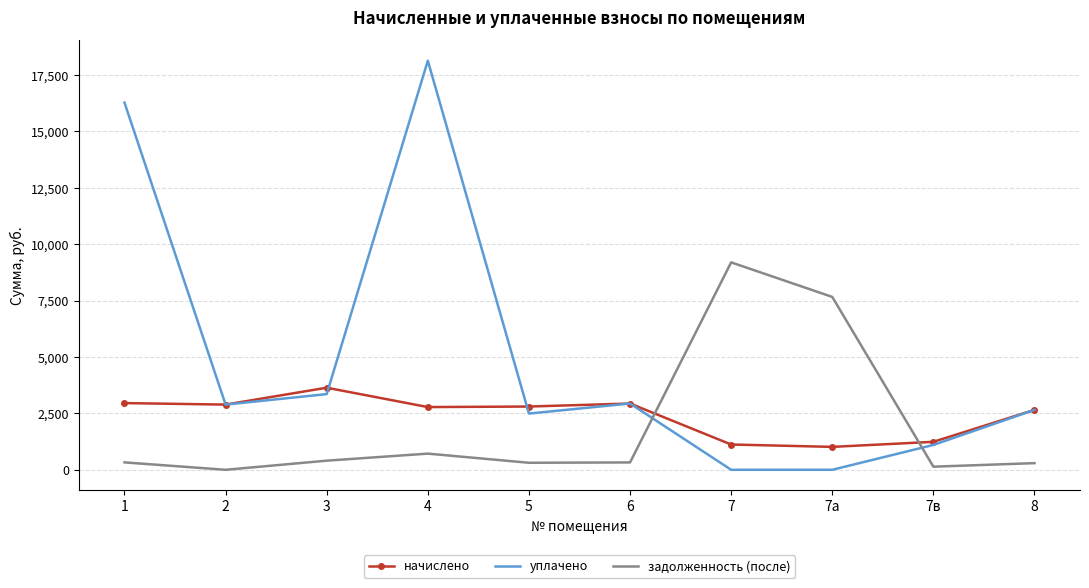

Where is the first local maximum for начислено?

3